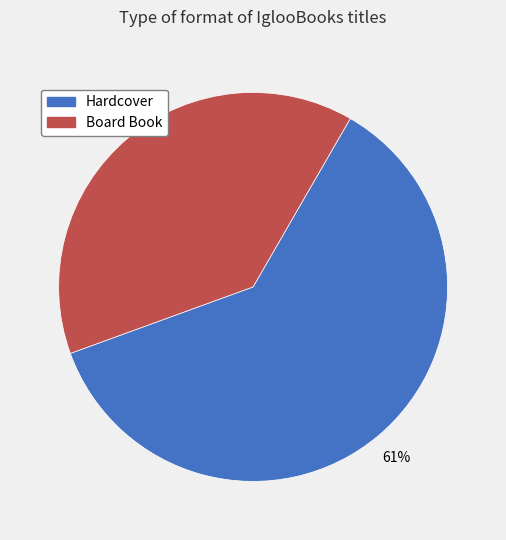

Which slice is the largest?

Hardcover